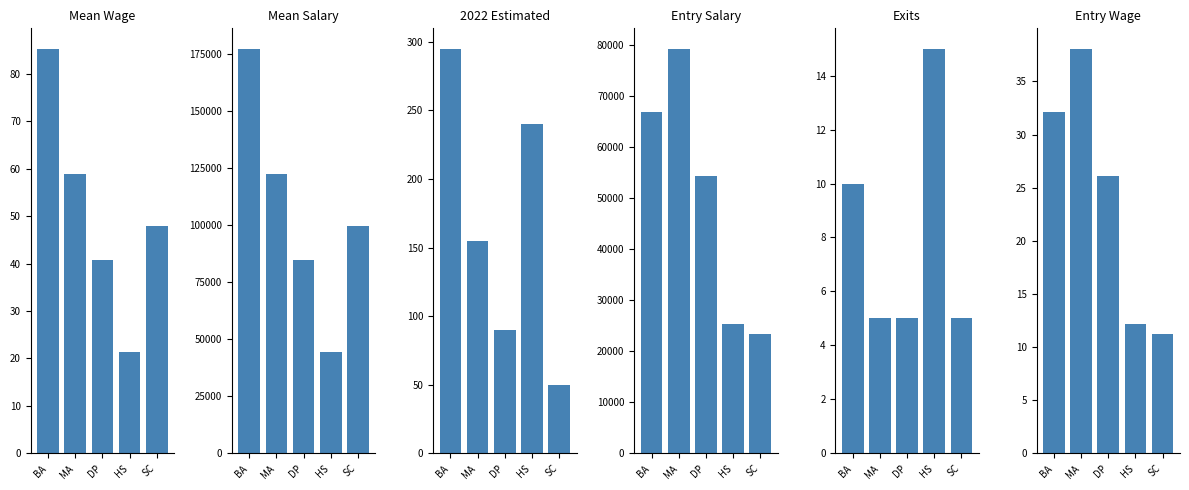

What is the difference between the maximum and minimum values in the 2022 Estimated series?

245.0